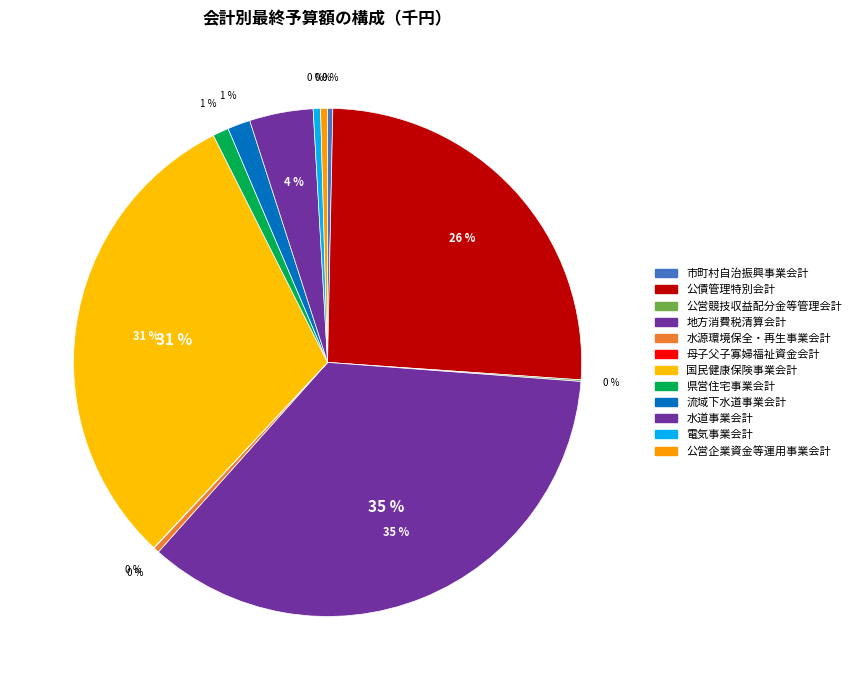

Which has a higher value, 電気事業会計 or 水源環境保全・再生事業会計?

電気事業会計